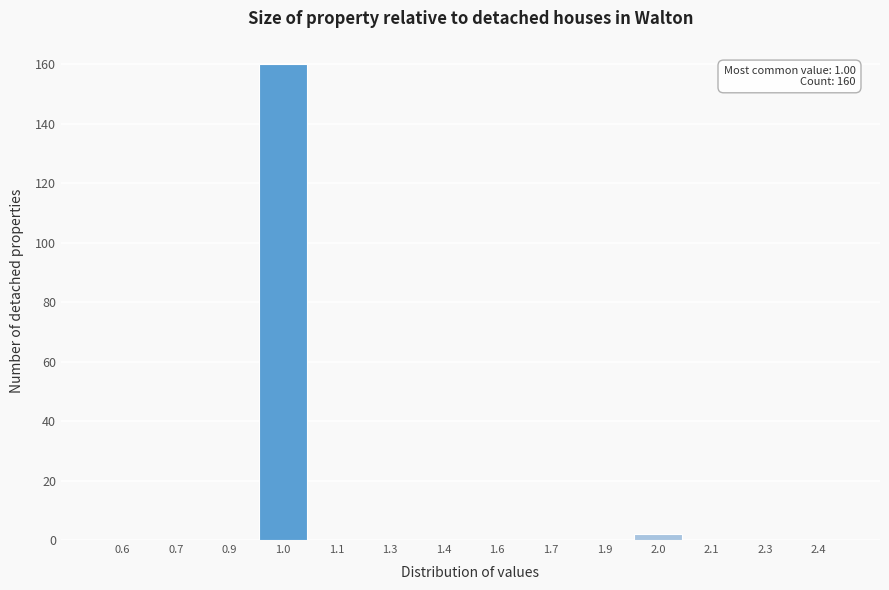

Reading left to right, extract all data points from this chart.

0.6=0	0.7=0	0.9=0	1.0=160	1.1=0	1.3=0	1.4=0	1.6=0	1.7=0	1.9=0	2.0=2	2.1=0	2.3=0	2.4=0